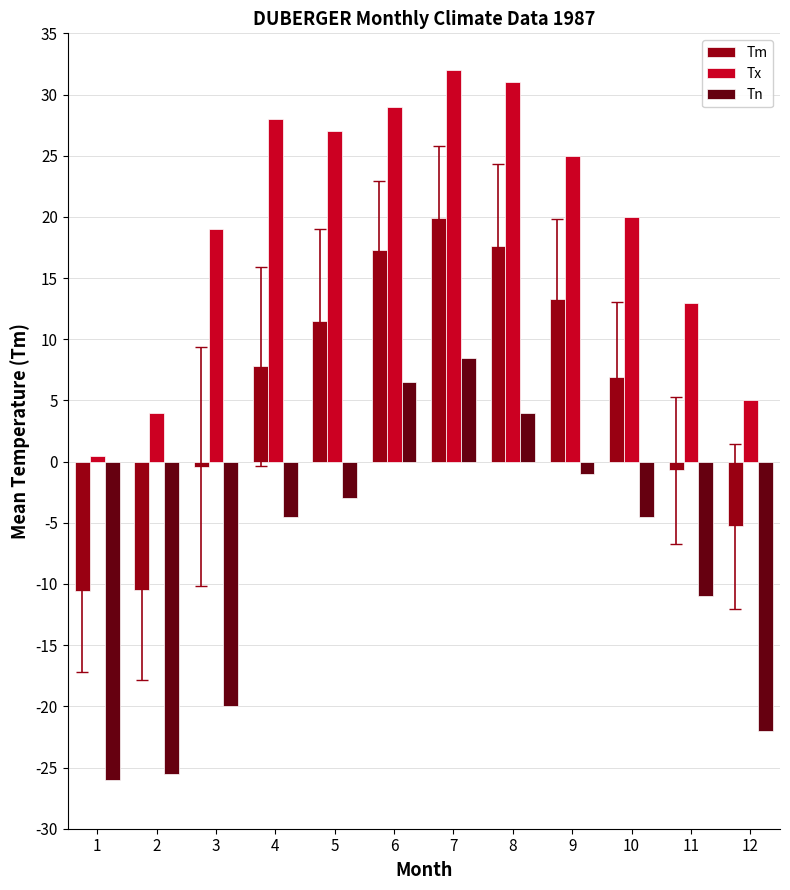

What is the average value of the Tn series?

-8.2